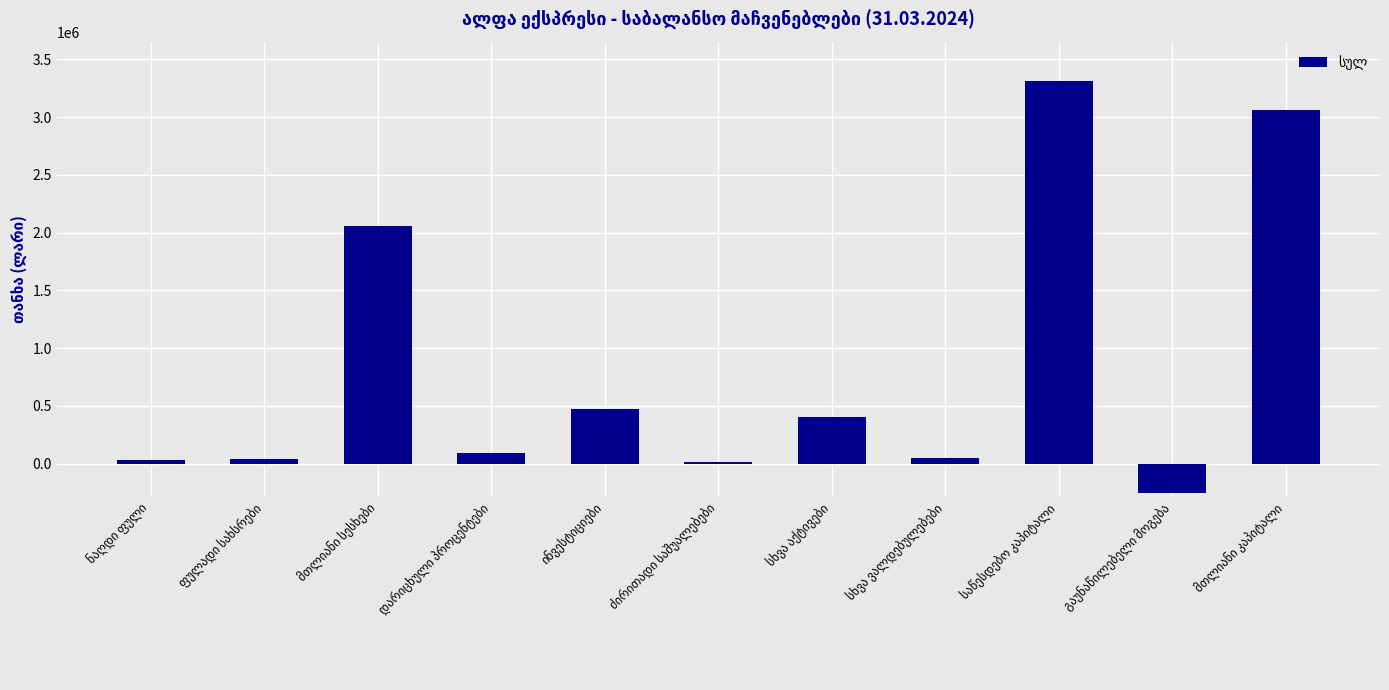

How many values are below 90136?

5